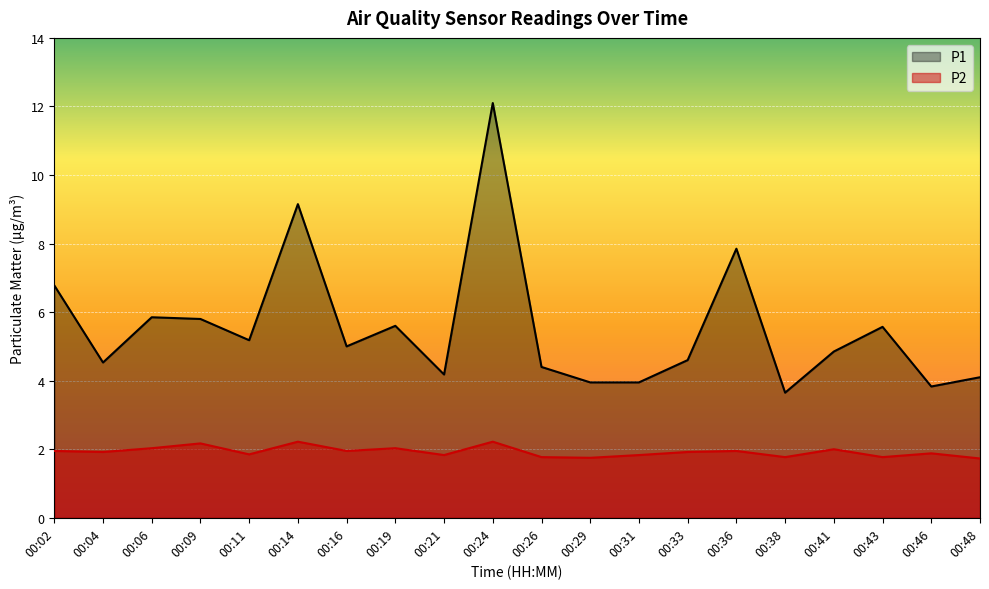

What is the value of the P2 point at the 6th from the left?

2.2